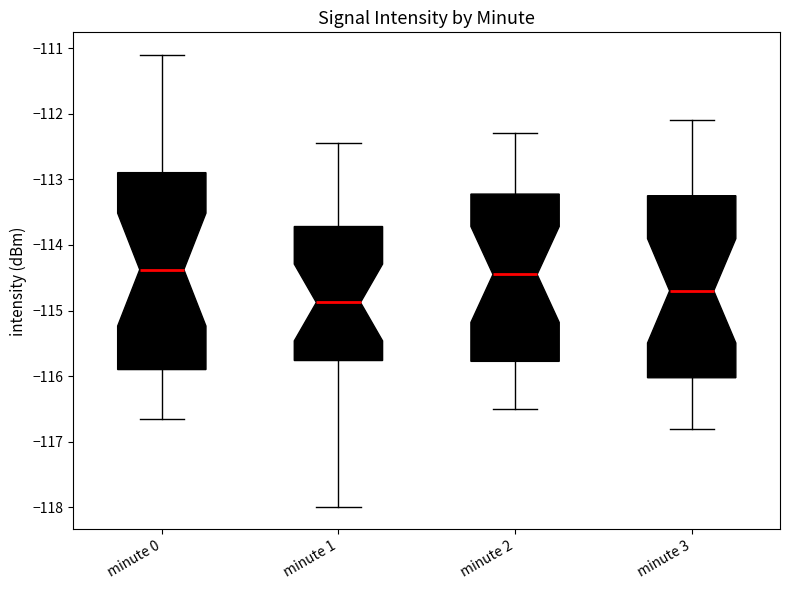

Reading left to right, read every box against the y-axis: the position of its median line, the range the box covers, and the ends of its whiskers. The values are not printed on the chart, so give them approximately, as read against the axis.

minute 0: median -114.4, box -115.9 to -112.9, whiskers -116.7 to -111.1
minute 1: median -114.9, box -115.8 to -113.7, whiskers -118.0 to -112.5
minute 2: median -114.4, box -115.8 to -113.2, whiskers -116.5 to -112.3
minute 3: median -114.7, box -116.0 to -113.2, whiskers -116.8 to -112.1